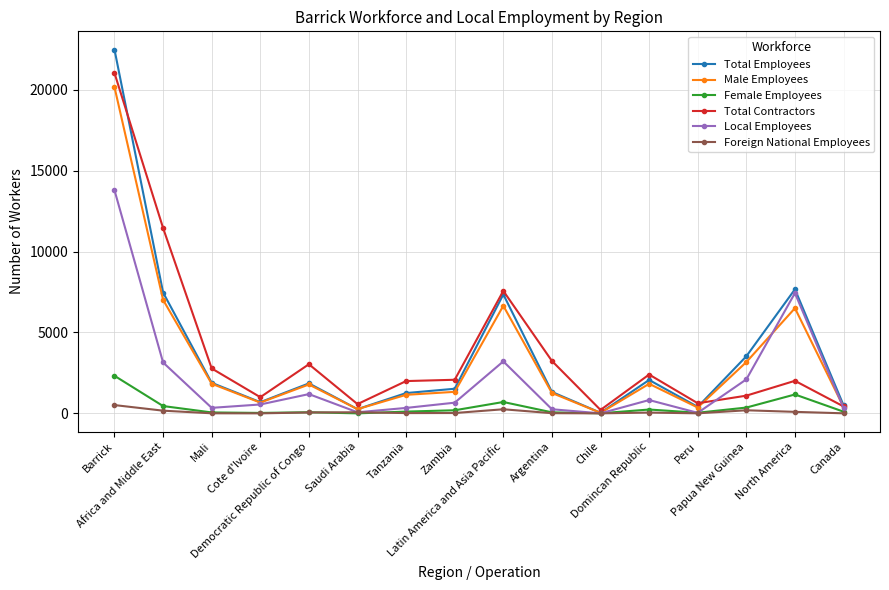

Is the value of Female Employees at Cote d'Ivoire greater than the value of Local Employees at Mali?

No